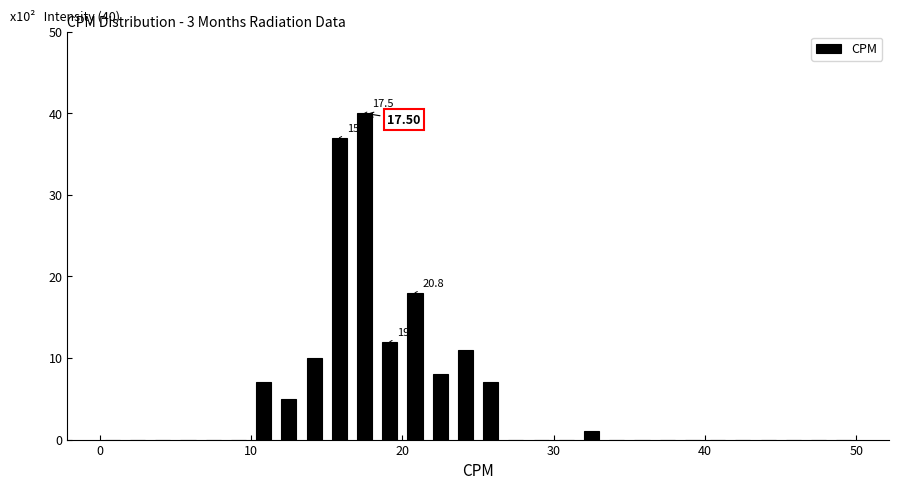

Around what value on the x-axis is the tallest bar? Give the approximate position of its centre, as read against the axis.

18